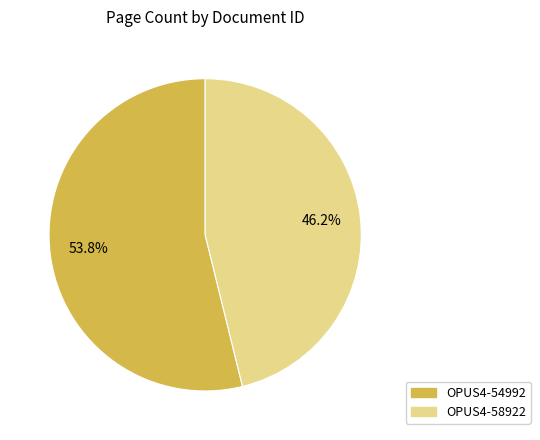

What is the largest slice in the pie chart?

OPUS4-54992